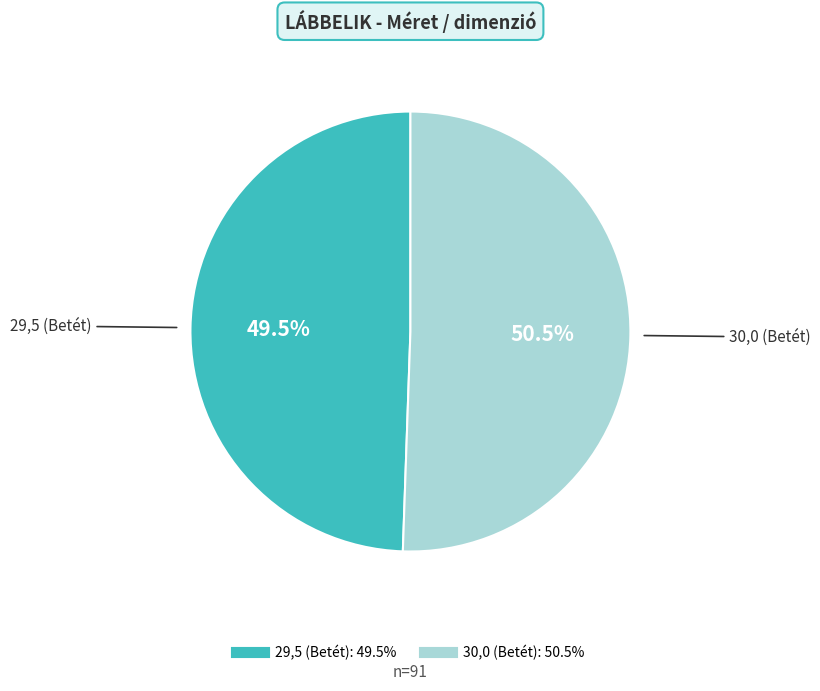

Count the number of slices in the pie.

2